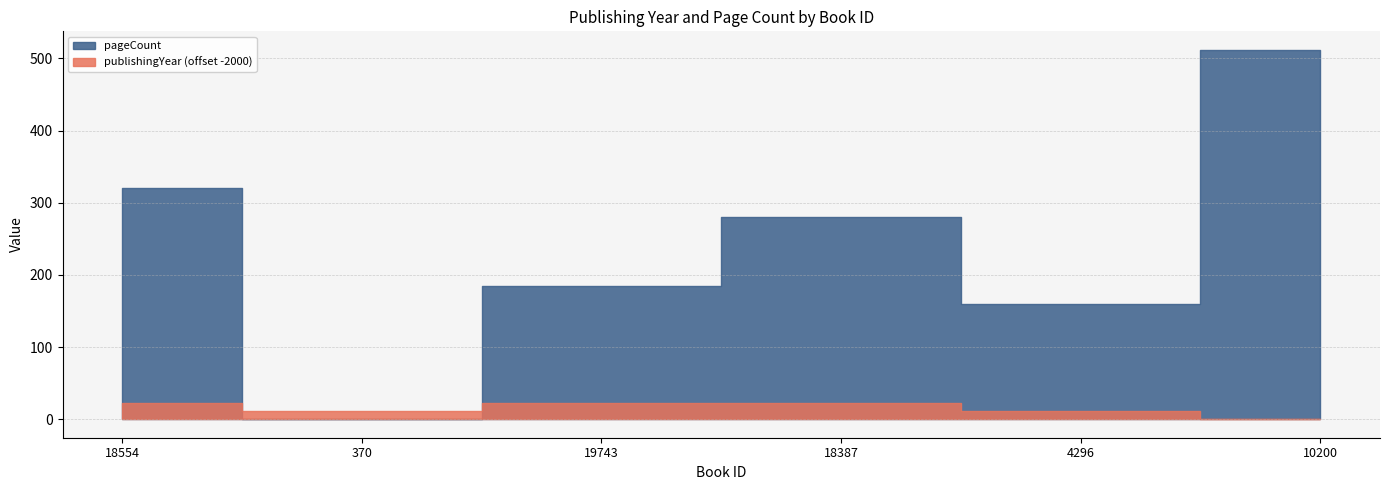

True or false: pageCount has more than 0 interior local peaks.

True